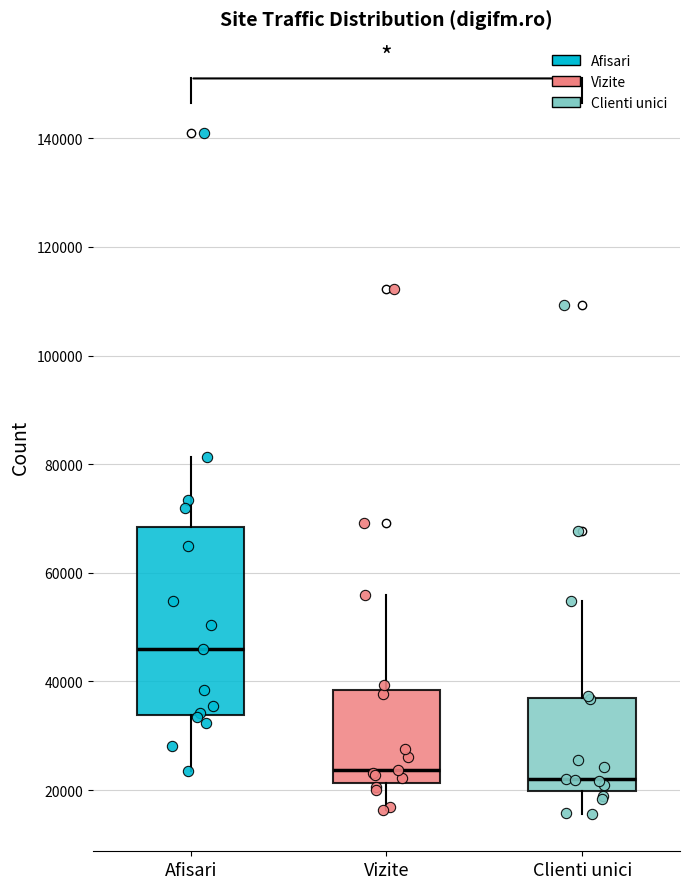

Which box is the tallest, from its lower edge to its upper edge?

Afisari